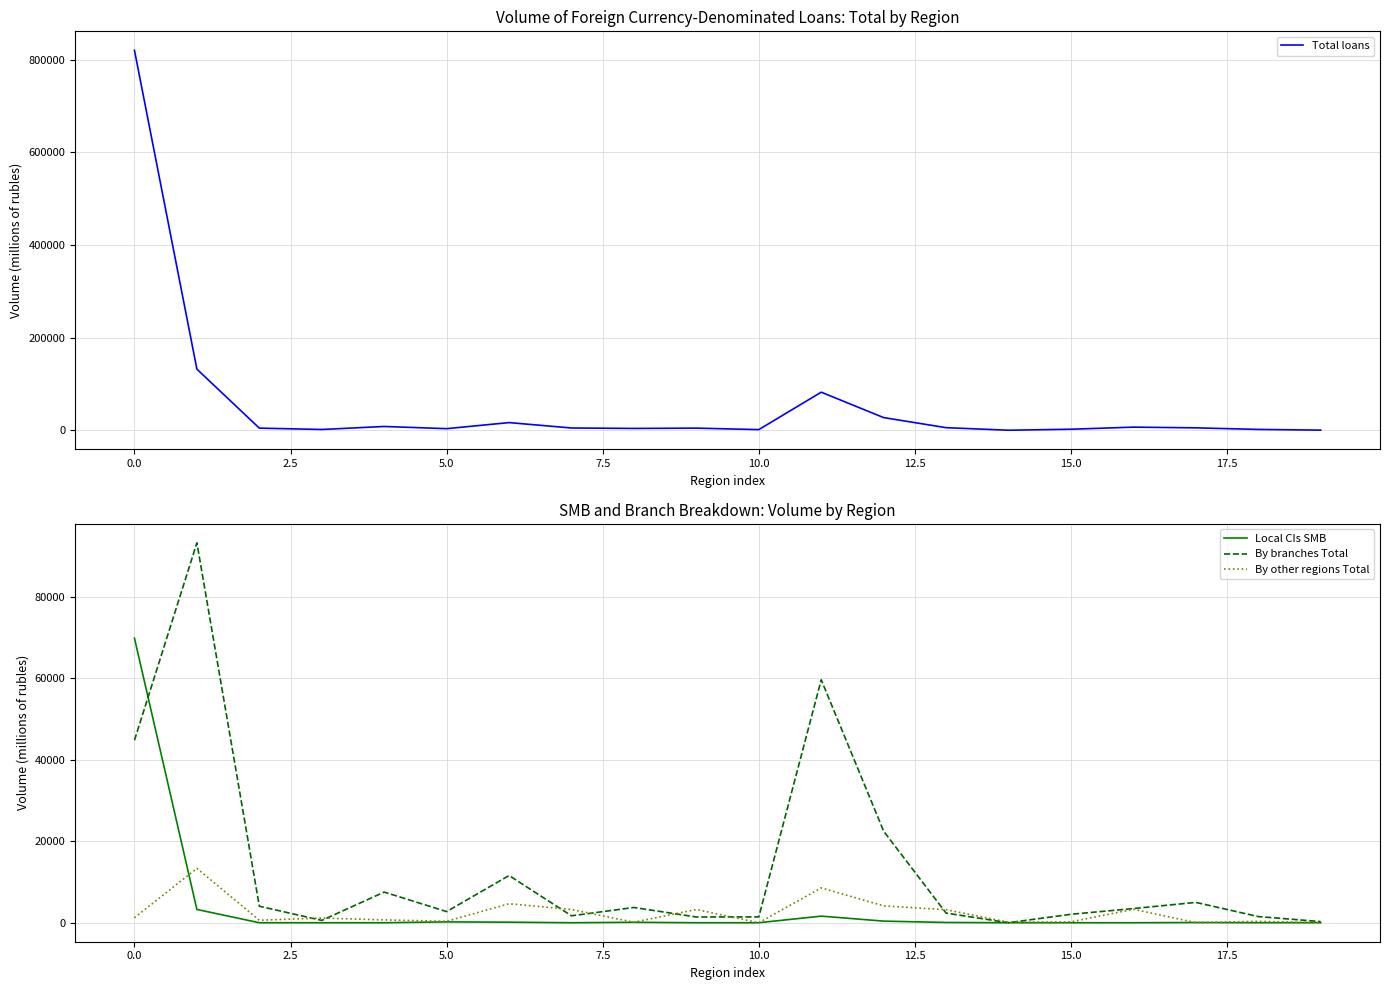

At which label does Local CIs SMB first exceed 18?

0.0